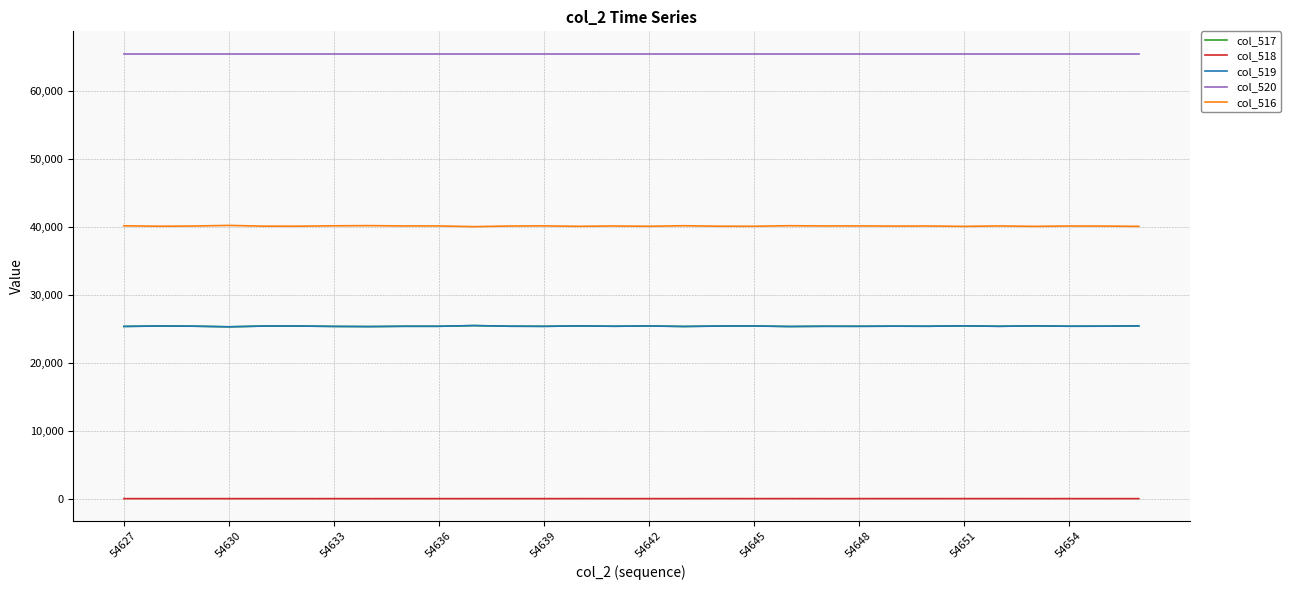

What is the maximum value shown in the chart?

65535